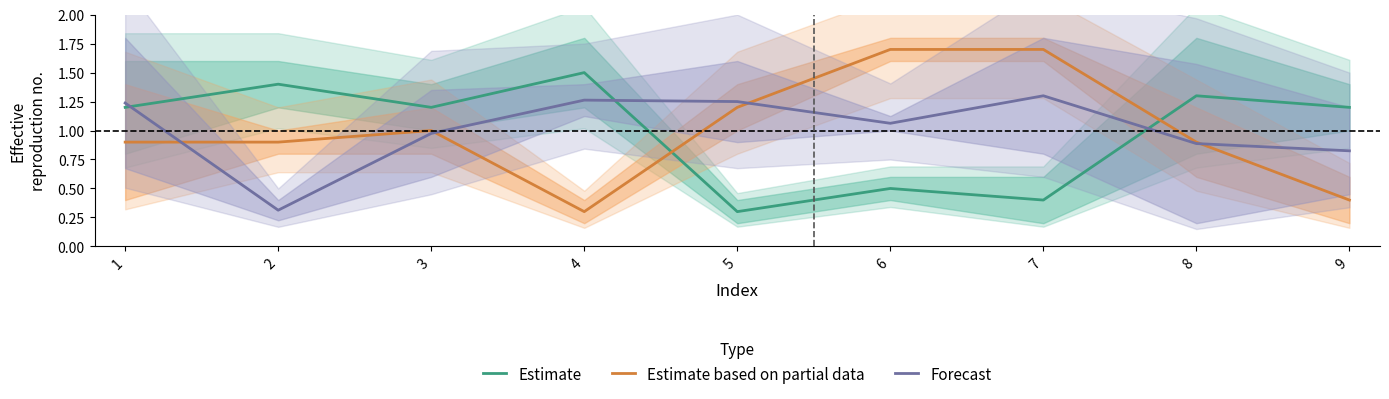

What value does the Estimate based on partial data series have at 2?

0.9